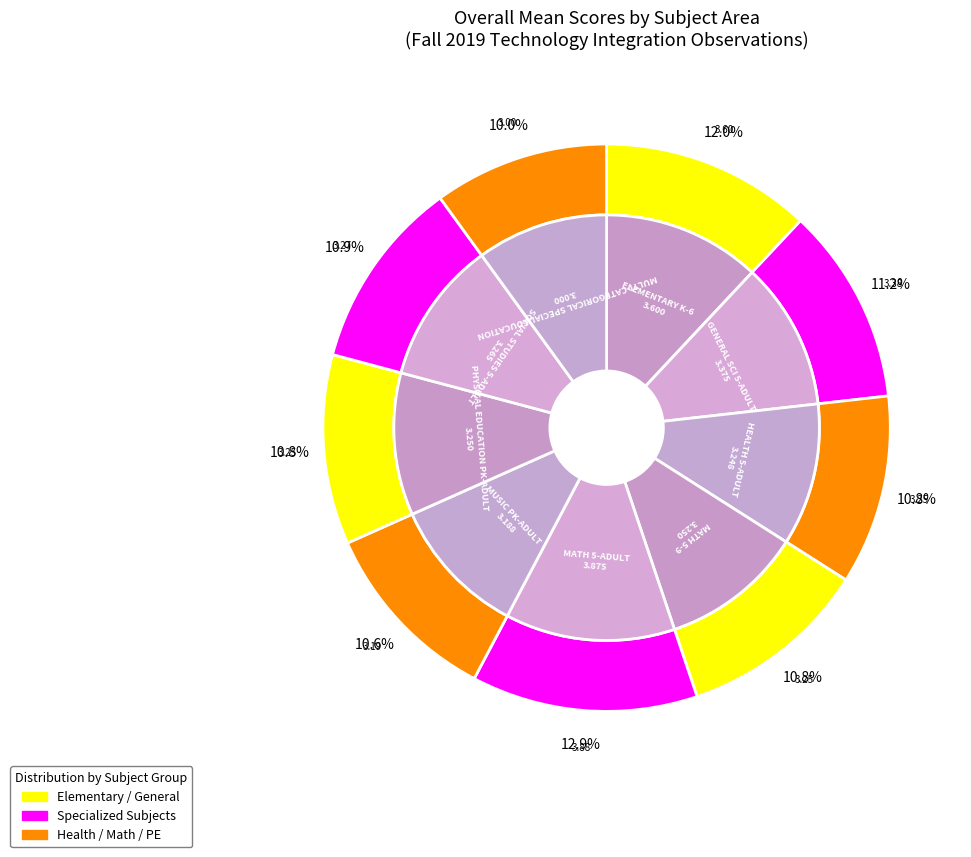

To the nearest percent, what is the difference between the MATH 5-ADULT and MUSIC PK-ADULT slice percentages?

2%